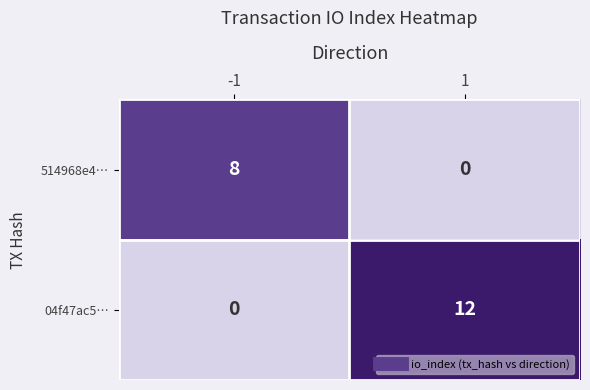

What is the highest value of the 04f47ac5… series?

12